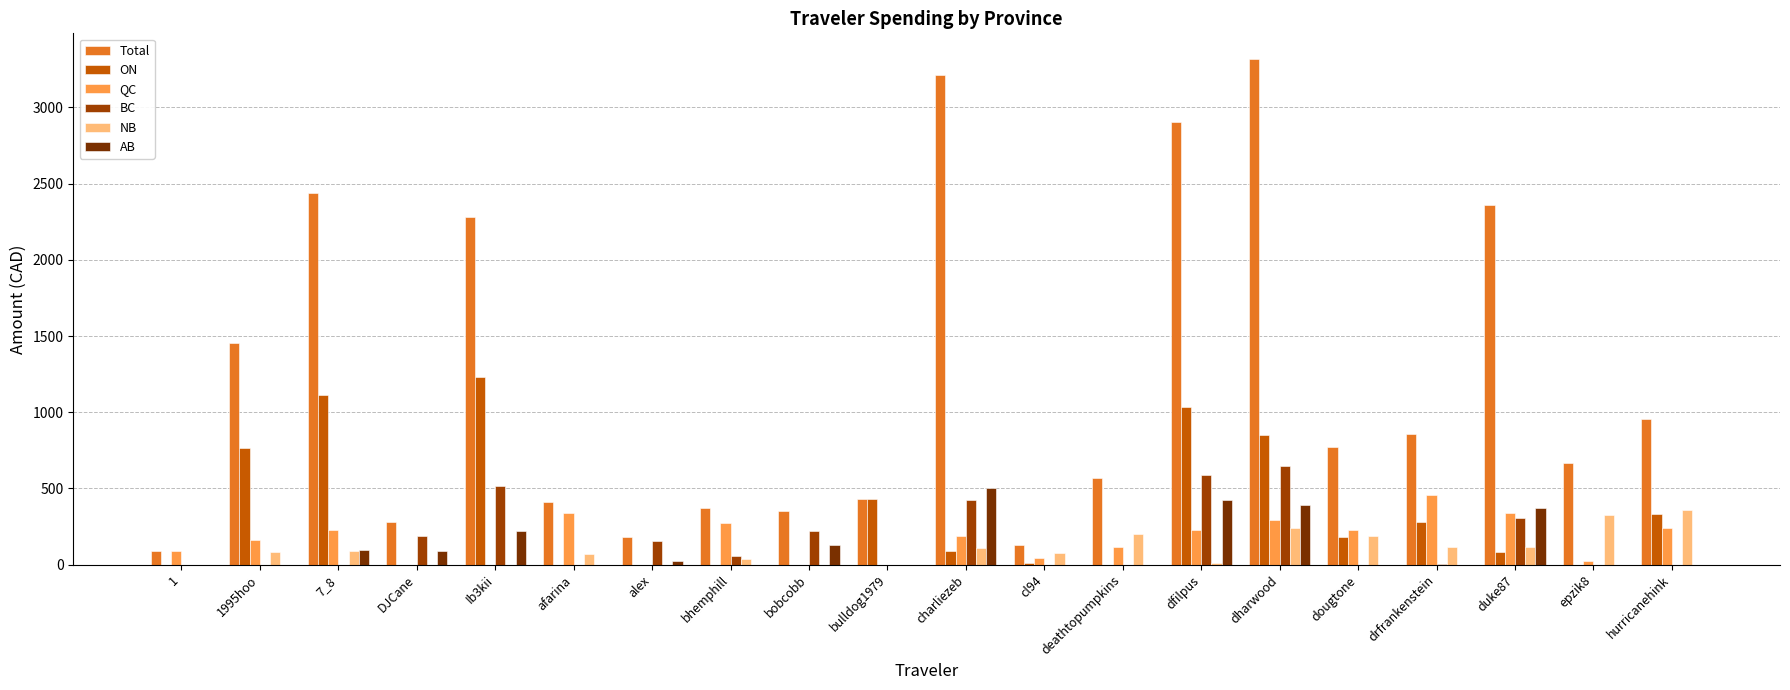

At which category does the chart reach its peak across all series?

dharwood